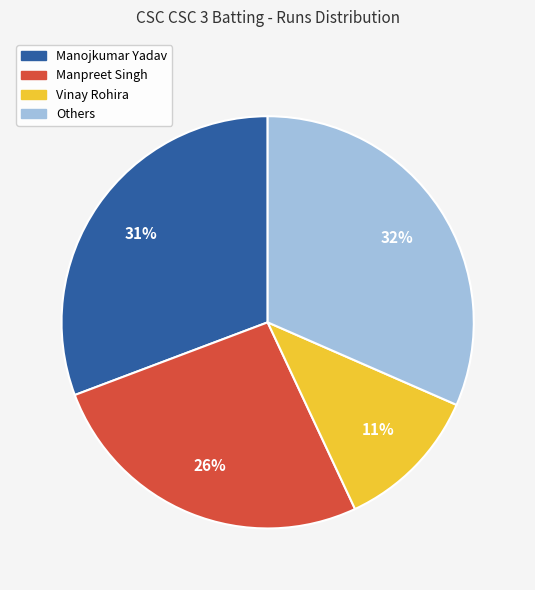

To the nearest percent, what is the average slice percentage?

25%